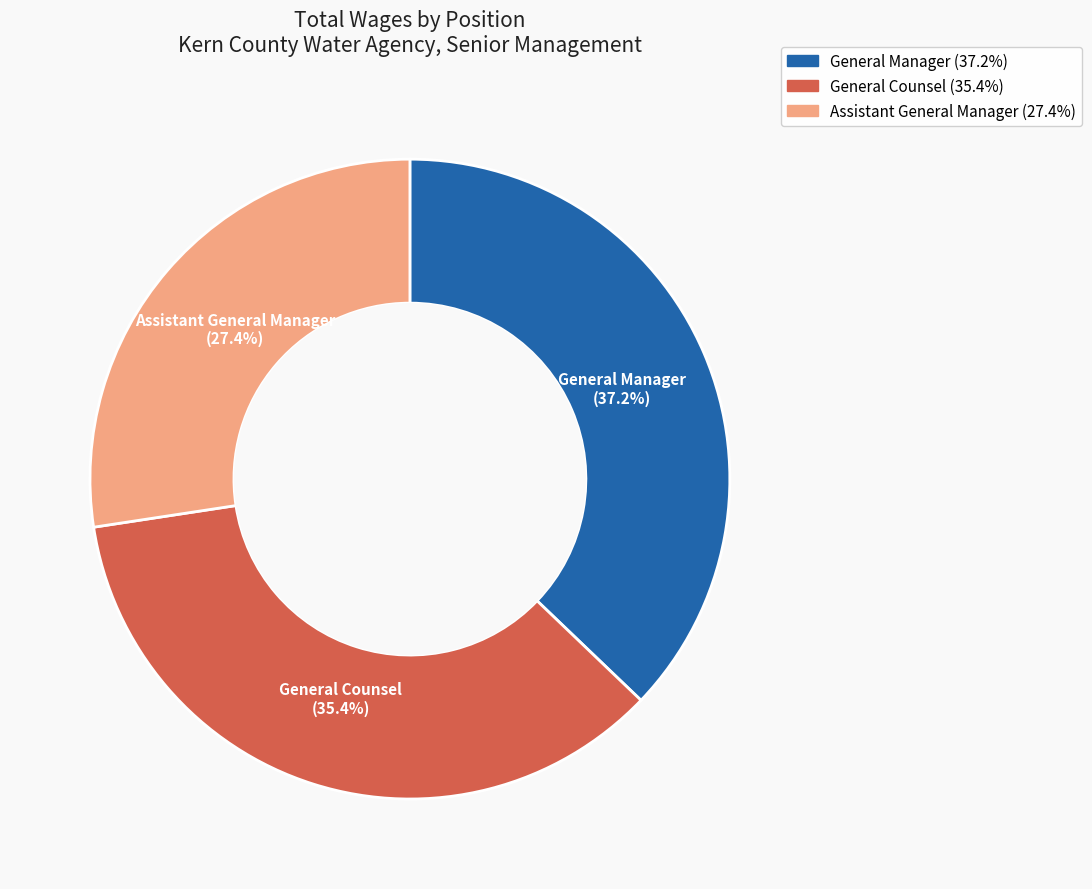

What percentage is NOT represented by General Manager?

62.8%